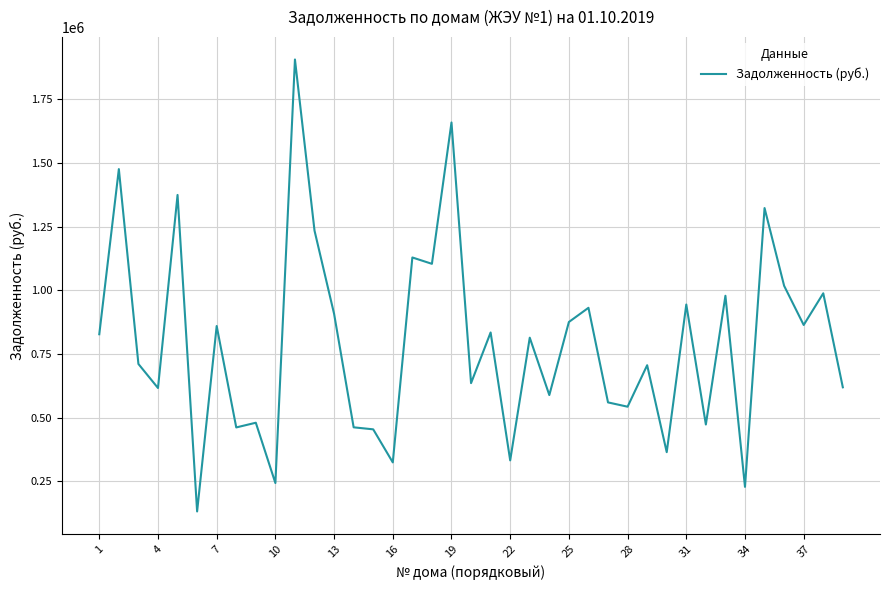

What is the difference between the second highest and minimum values?

1528503.3